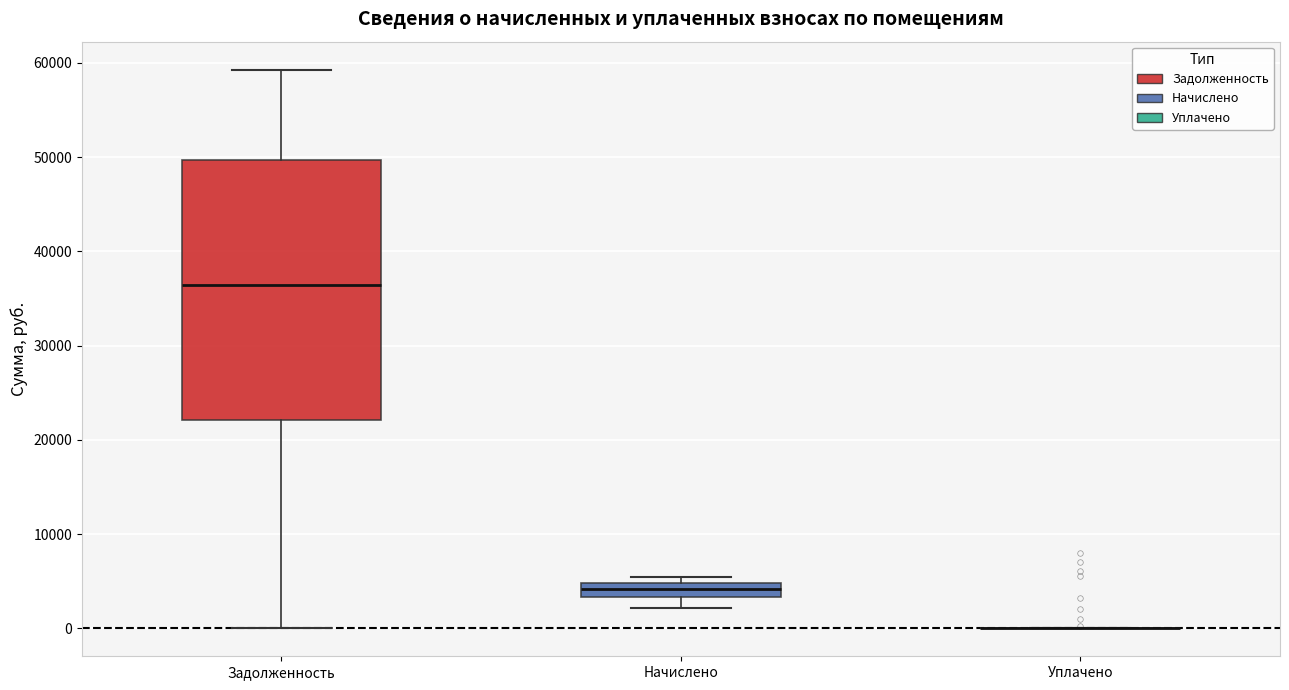

Where does the median line of the box for Задолженность sit on the y-axis? The values are not printed on the chart, so give them approximately, as read against the axis.

36000